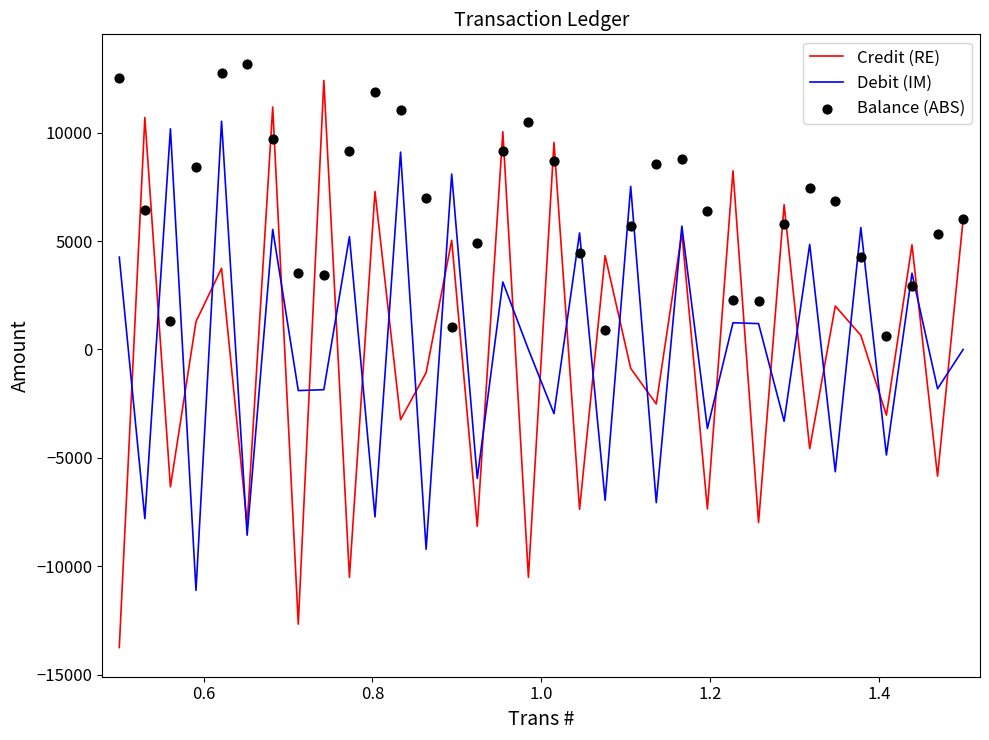

Which series has the largest total across all categories?

Balance (ABS)